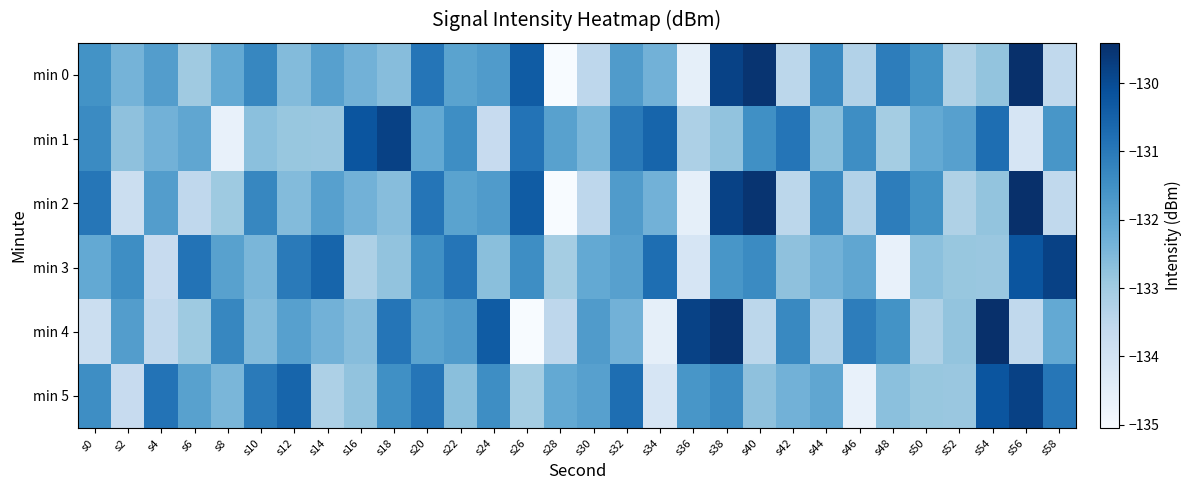

At which category is the sum across all series the highest?

s38